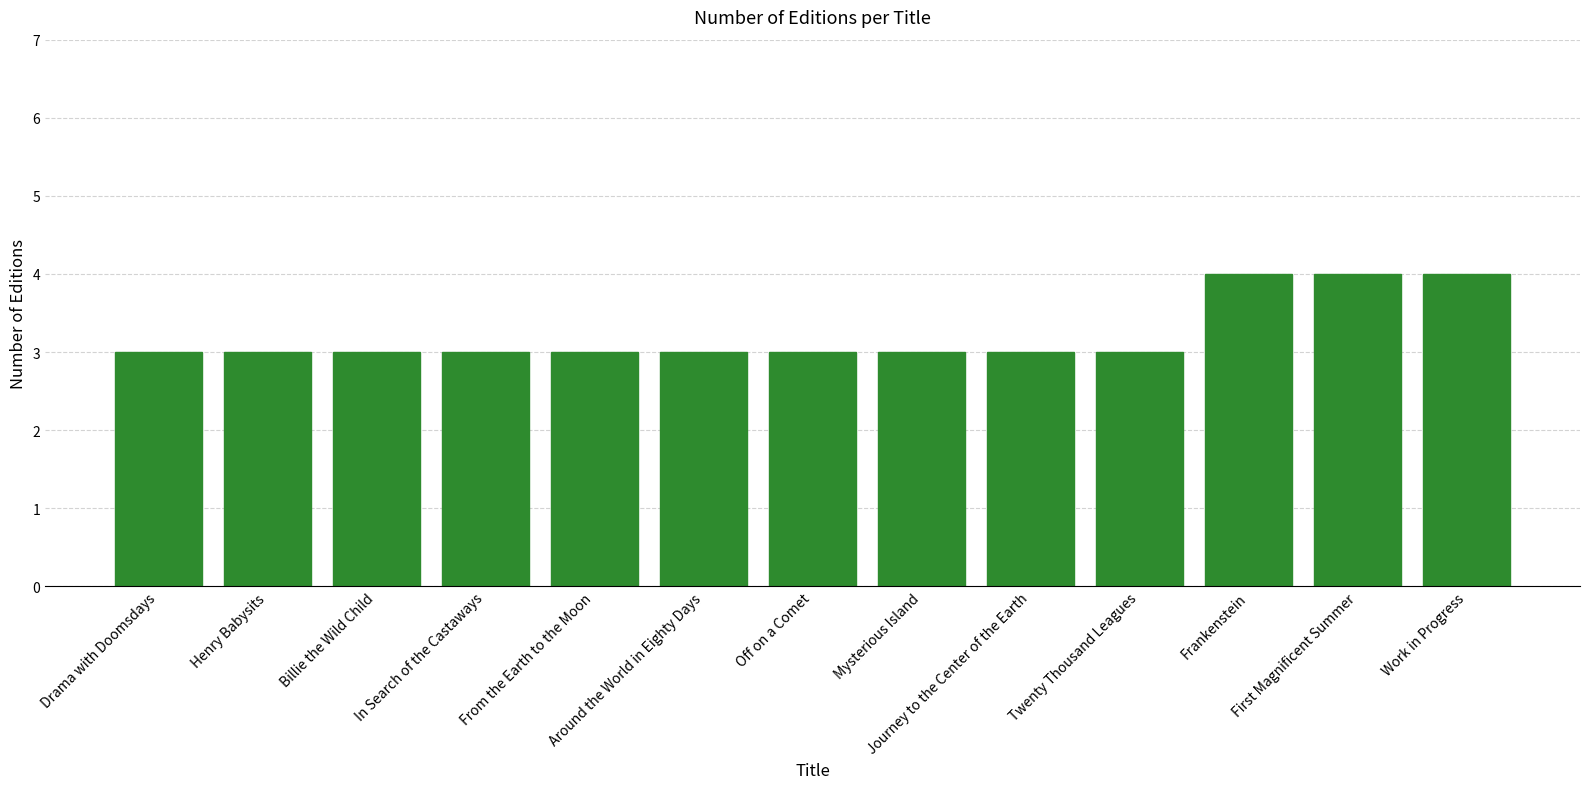

What is the label of the 6th bar from the right?

Mysterious Island